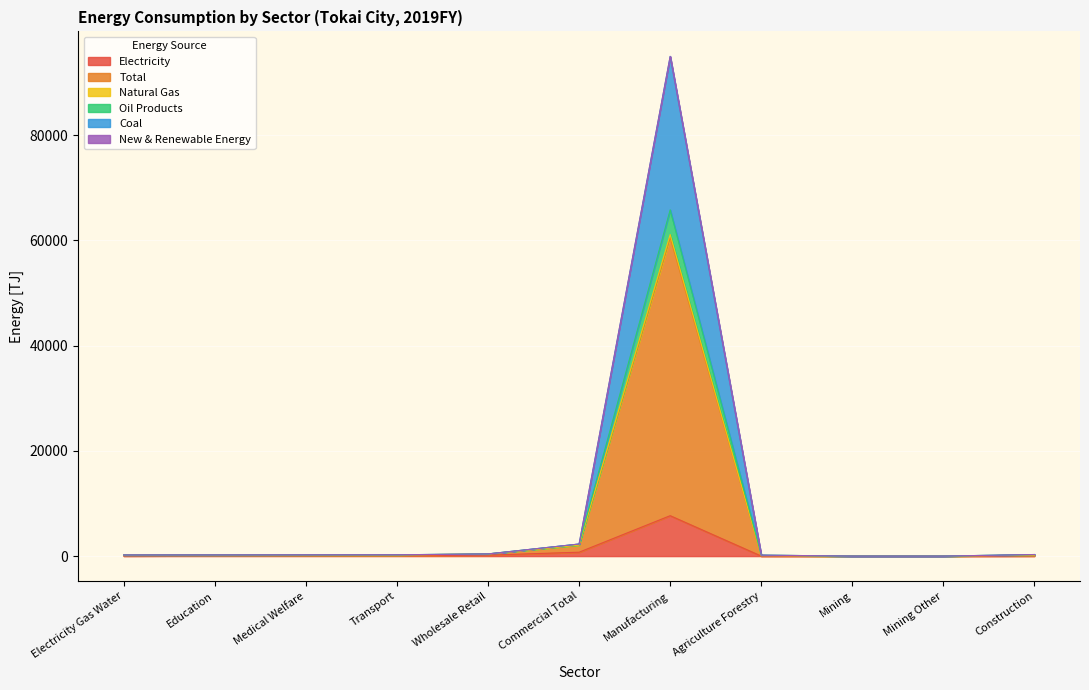

Is it true that Oil Products equals 215.9 at Wholesale Retail?

False